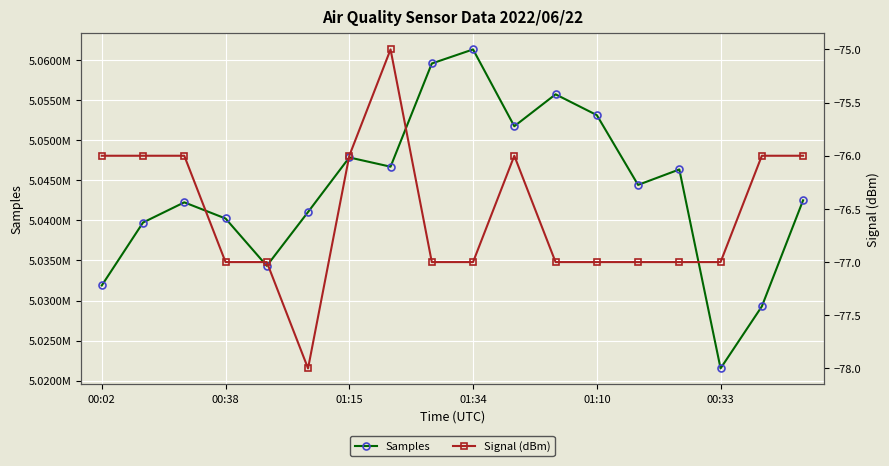

What is the highest value of the Signal (dBm) series?

-75